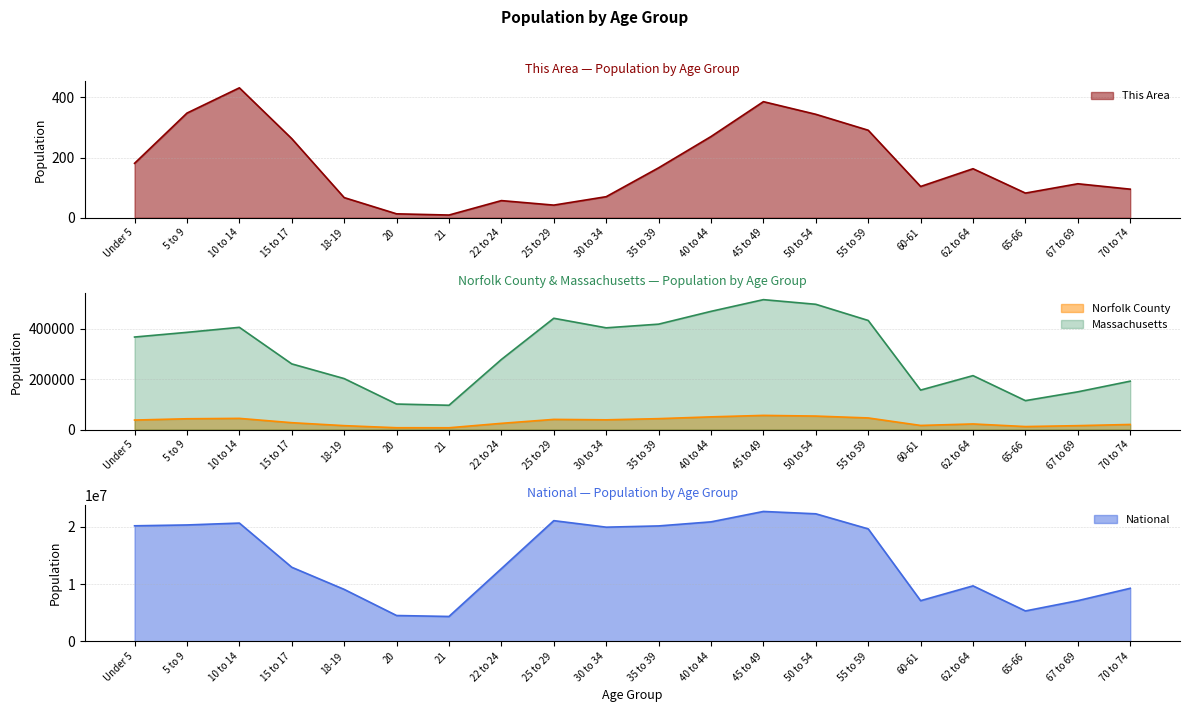

Which series has the largest total across all categories?

National